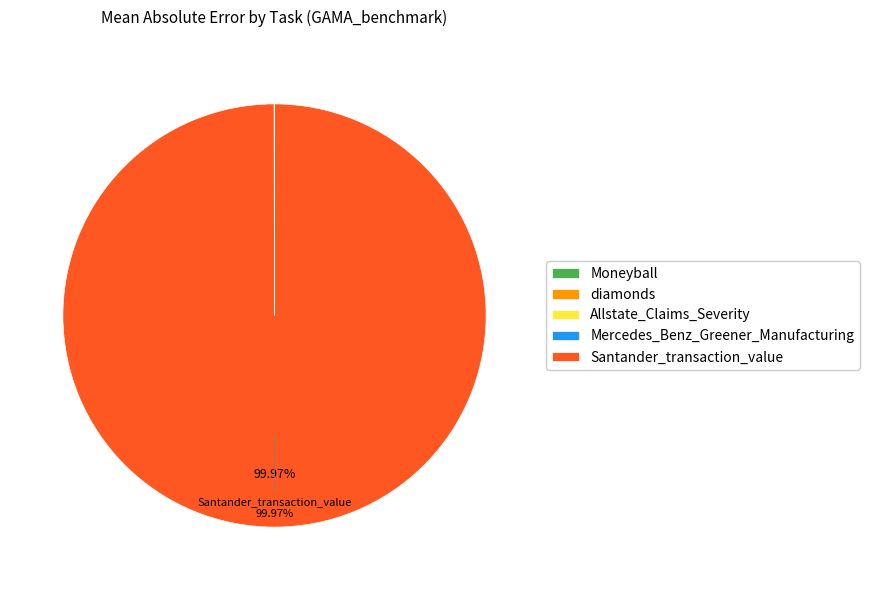

Which slice is the largest?

Santander_transaction_value